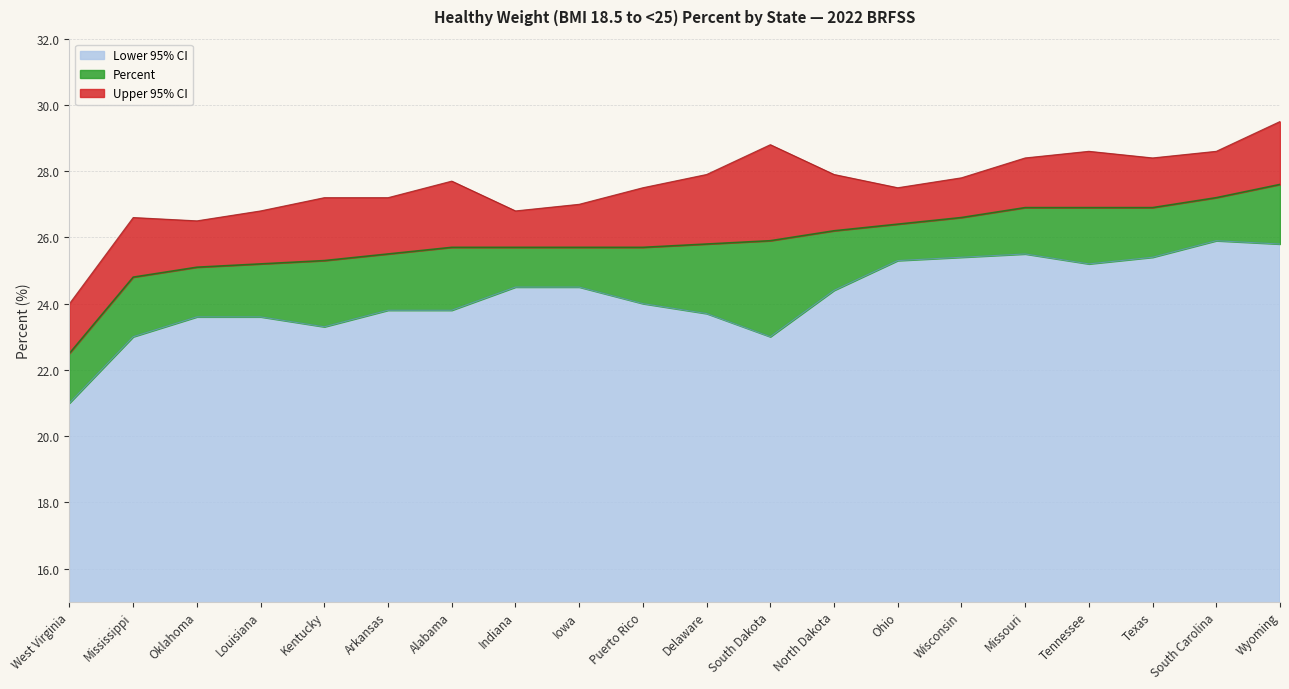

Rank the series by their maximum value, from highest to lowest.

Upper 95% CI, Percent, Lower 95% CI